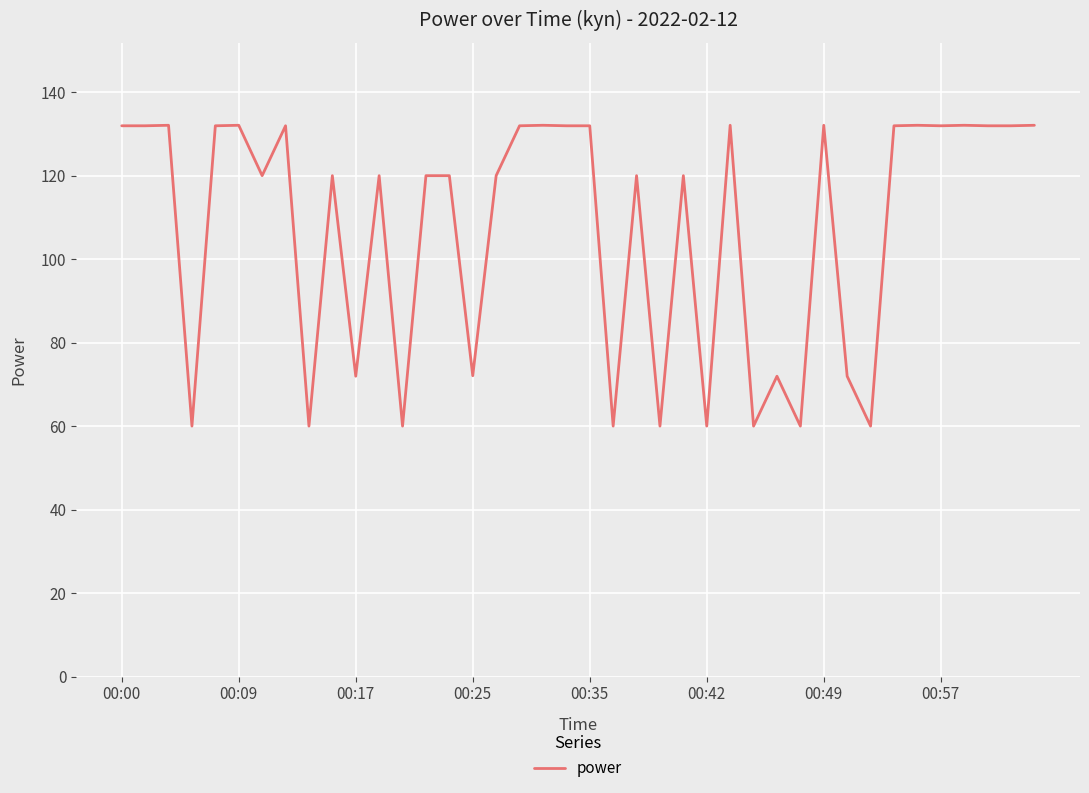

What is the minimum value shown in the chart?

60.0